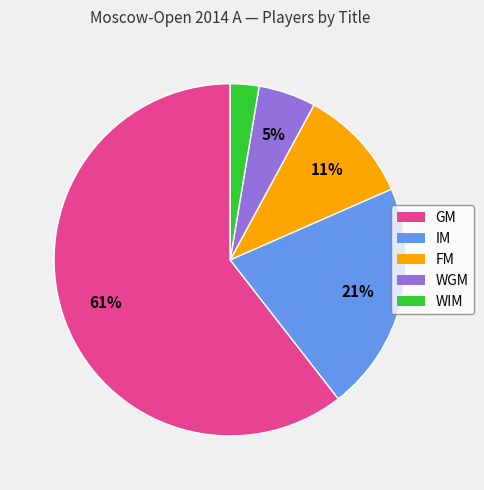

The WGM slice represents 12% of the pie. True or false?

False